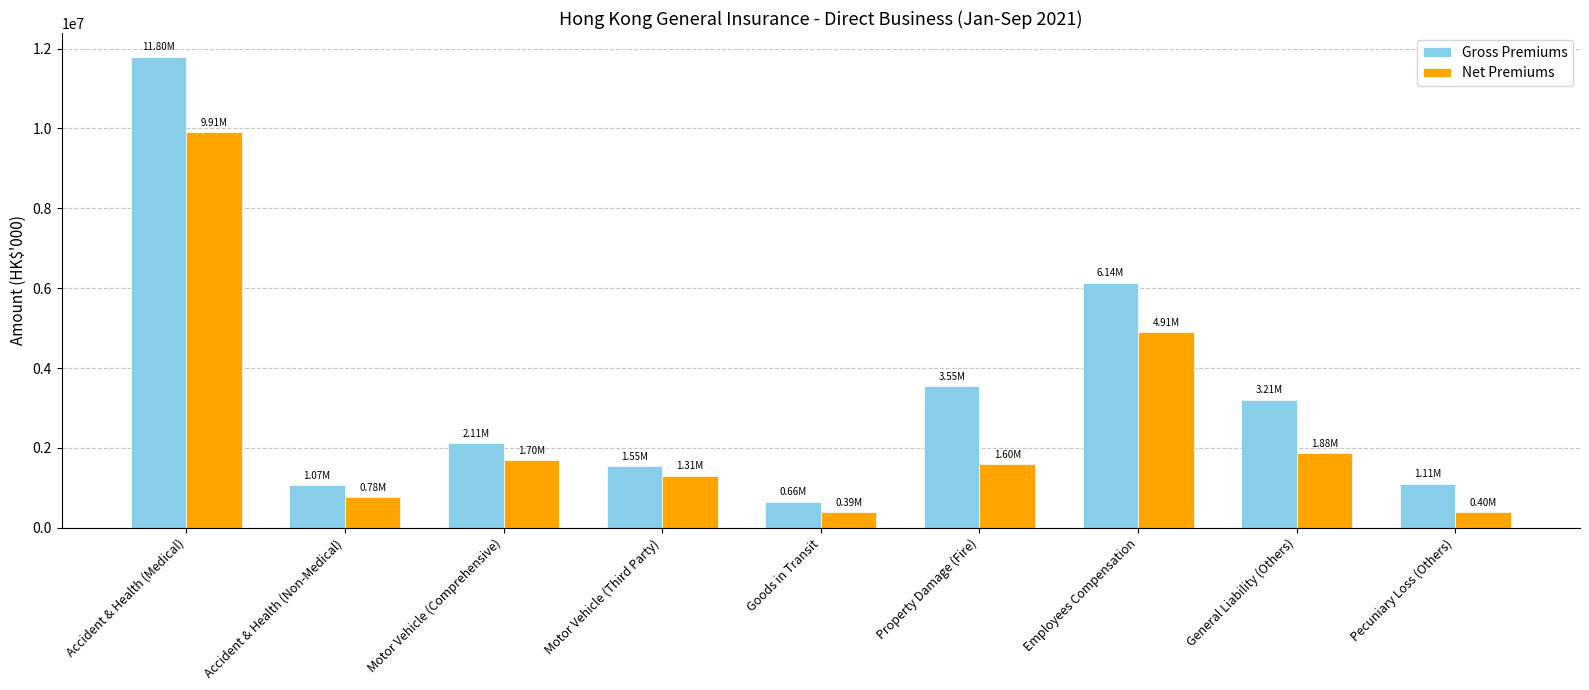

Is the value of Net Premiums at Motor Vehicle (Third Party) greater than the value of Gross Premiums at Motor Vehicle (Comprehensive)?

No